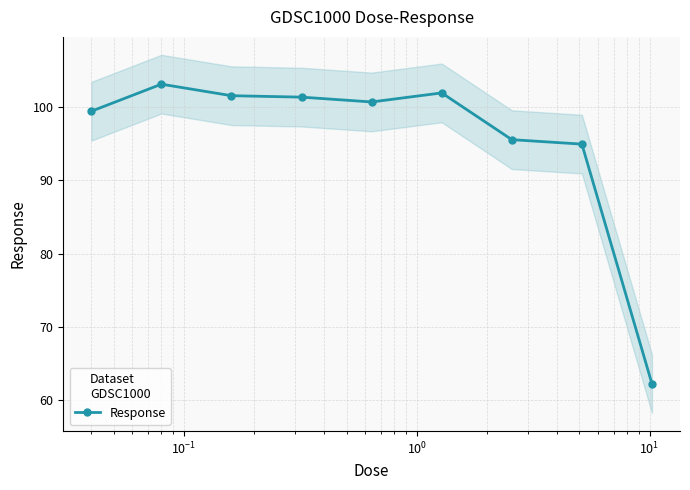

What is the highest value of the Response series?

103.1